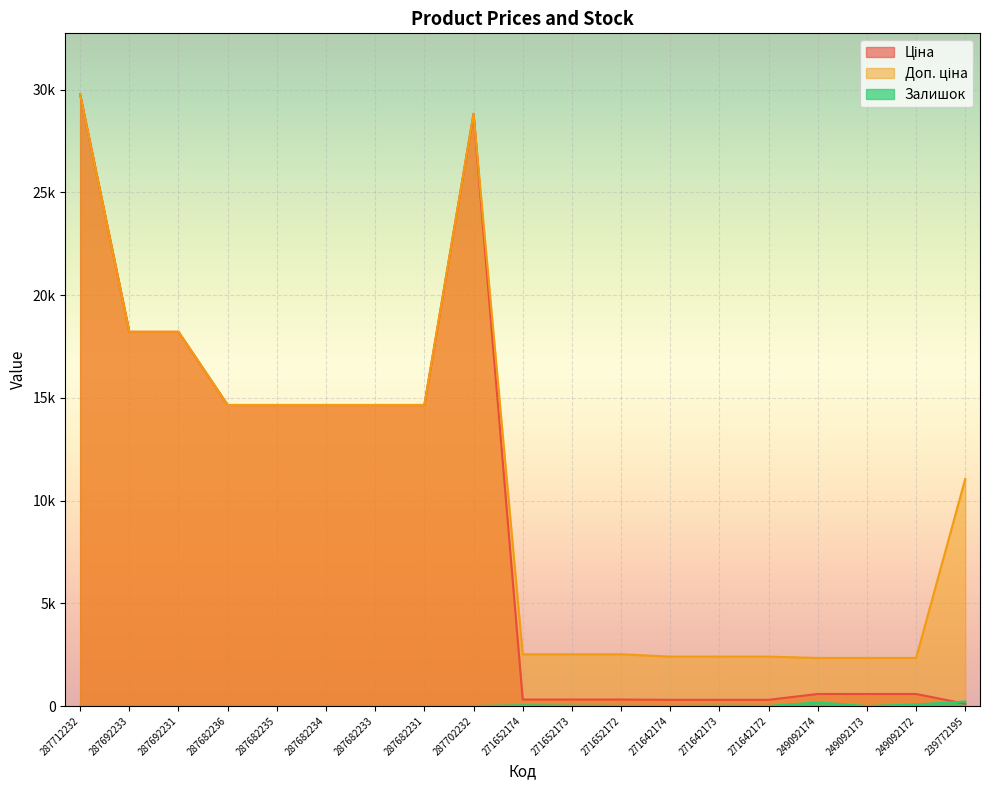

True or false: Ціна and Доп. ціна intersect in this chart.

False